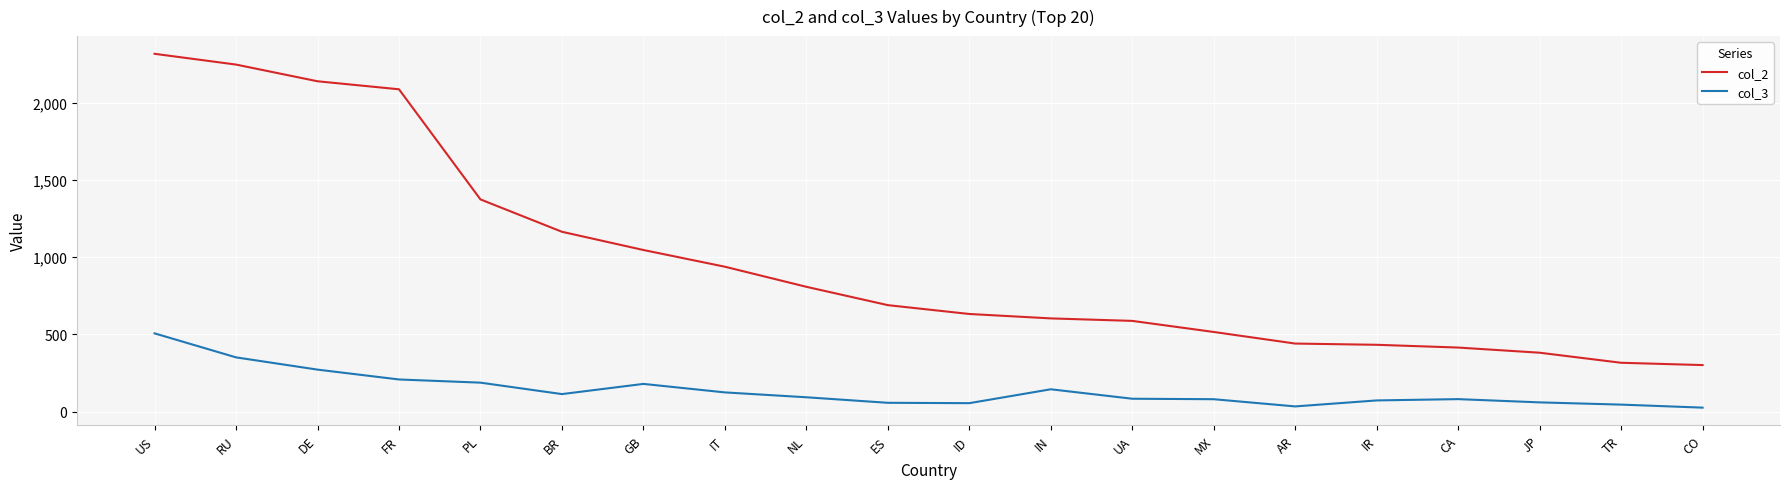

True or false: col_2 has a value of 2248.0 at RU.

True